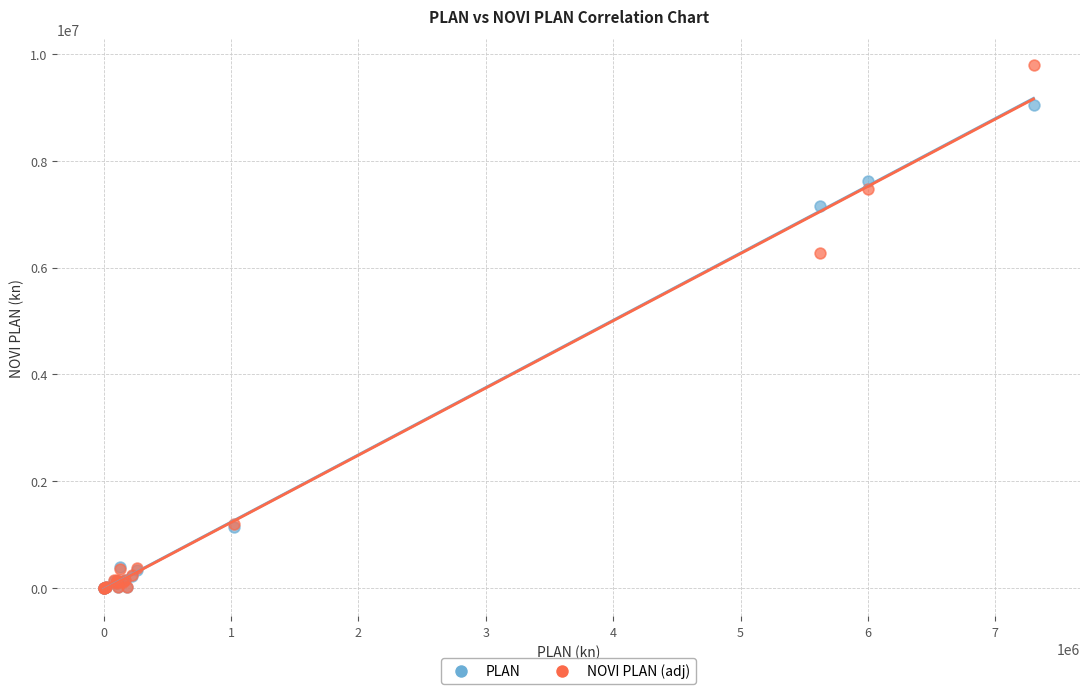

In the NOVI PLAN (adj) series, what Y value is closest to 4896414?

6275126.8